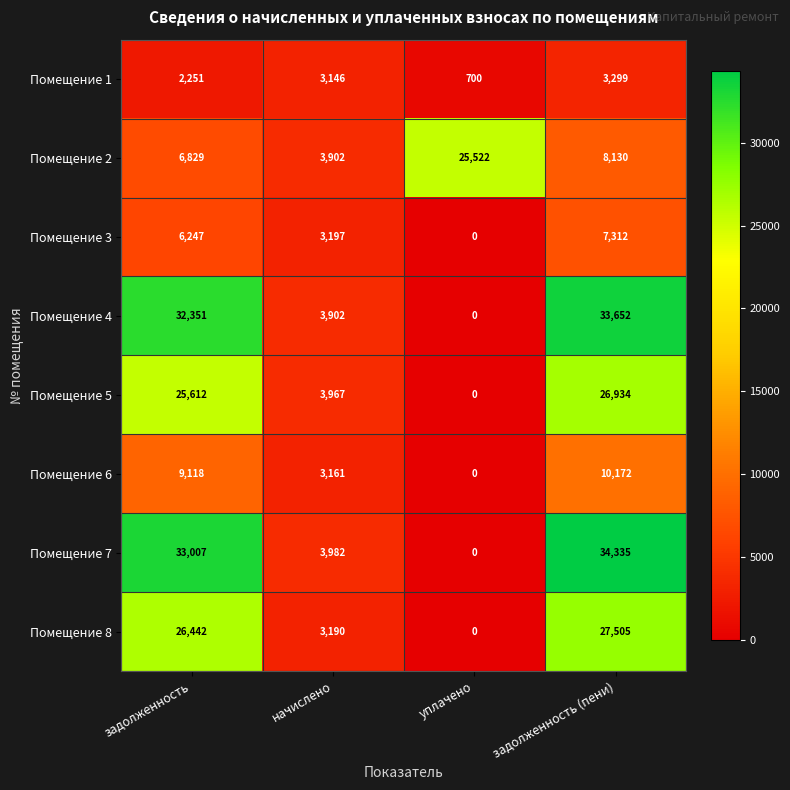

What is the difference between the highest and lowest values at задолженность?

30756